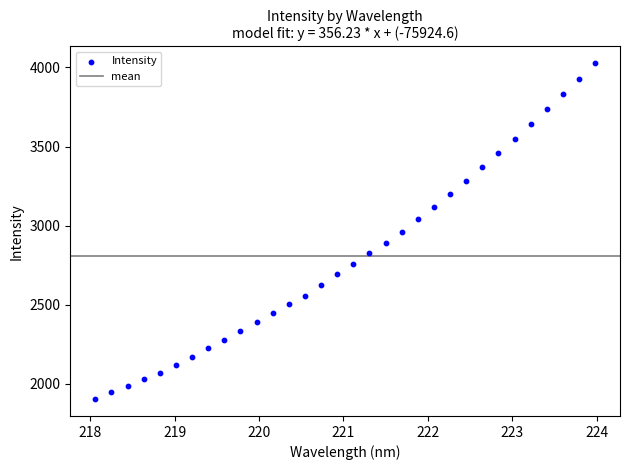

What is the range of X values (max minus min)?

5.9